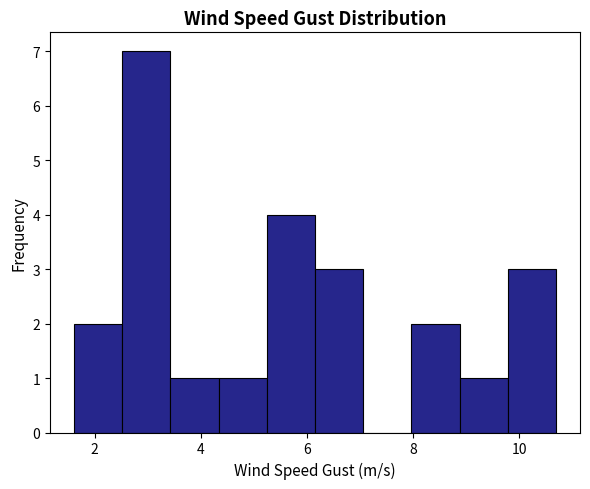

Which range on the x-axis has the tallest bar?

2.6 to 3.4